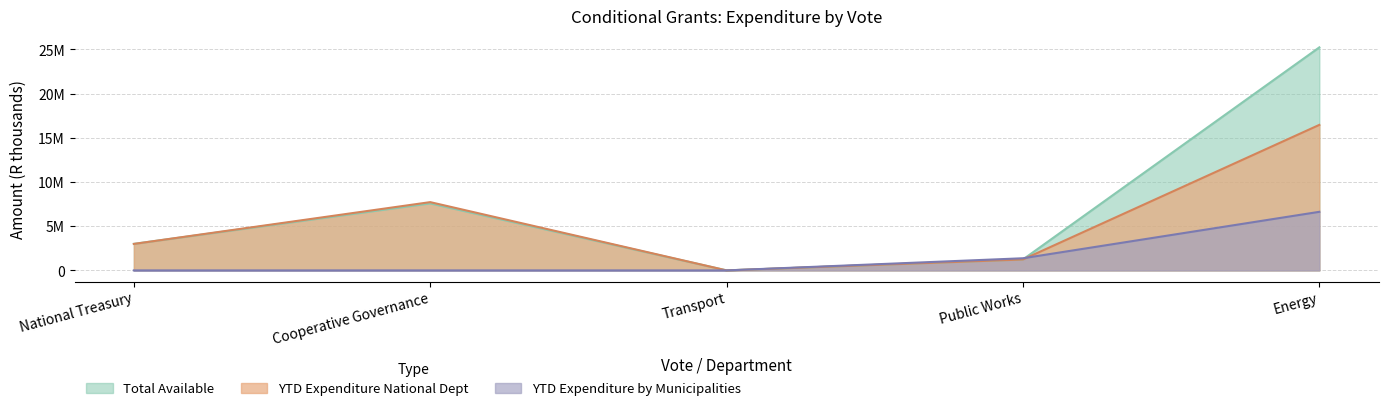

What is the greatest value displayed?

25230000